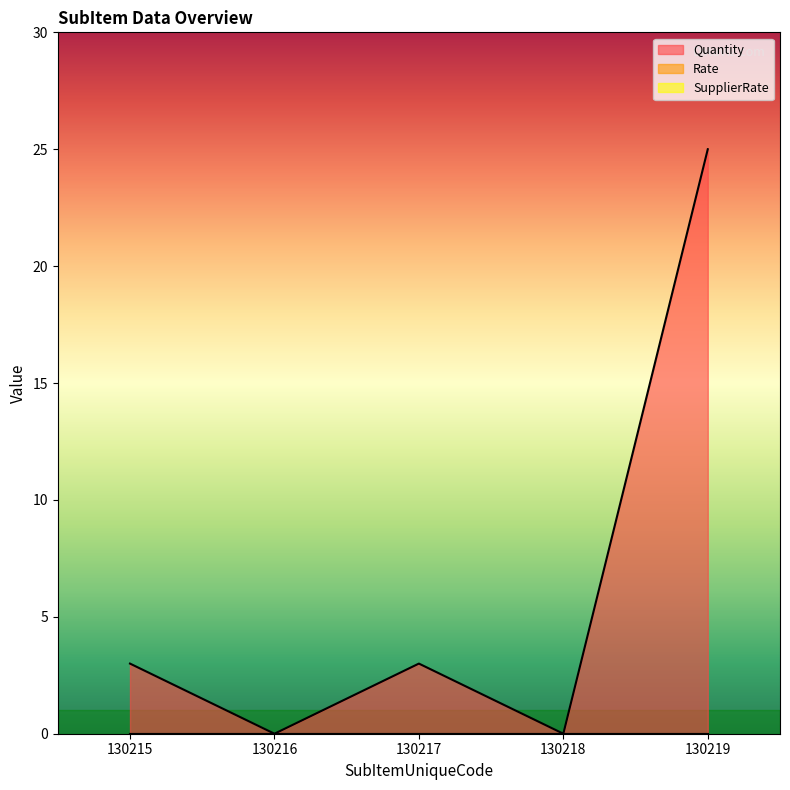

Reading left to right, extract all data points from this chart.

Quantity: 3	0	3	0	25
Rate: 0	0	0	0	0
SupplierRate: 0	0	0	0	0